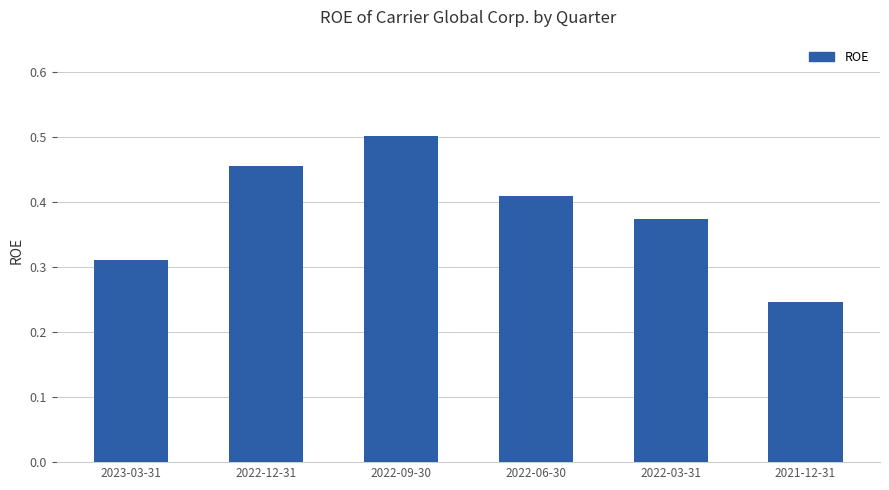

The value at 2023-03-31 is 0.6. True or false?

False